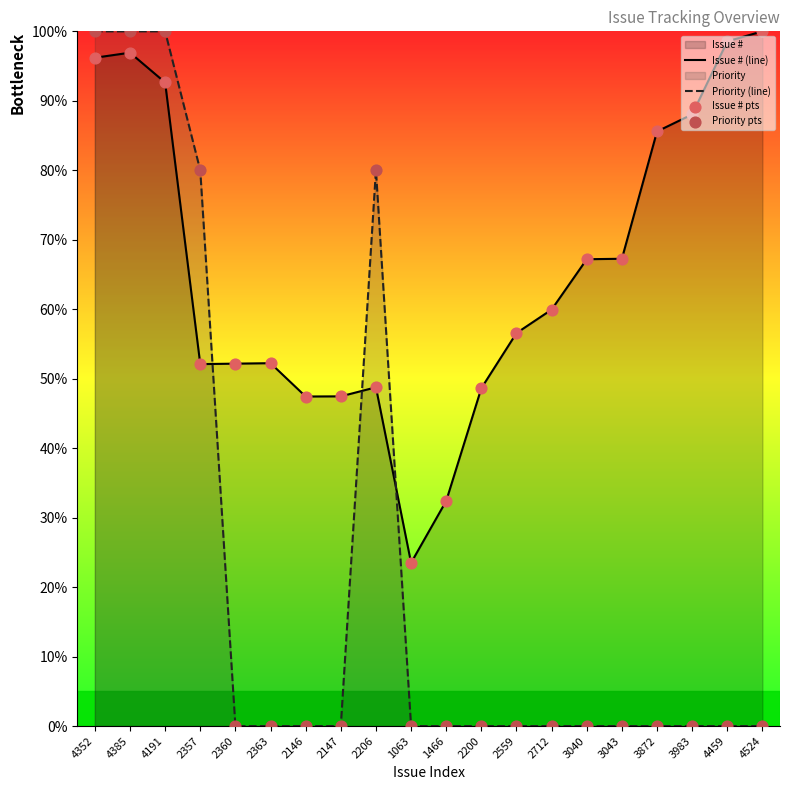

At how many categories does at least one series exceed 52?

15